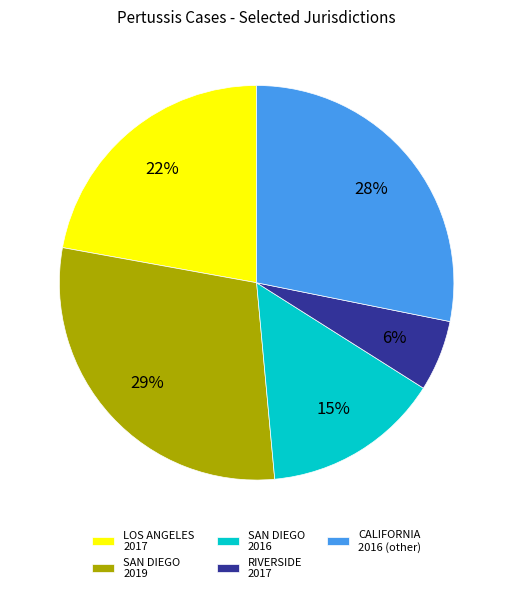

Rank the categories by value from lowest to highest.

RIVERSIDE 2017, SAN DIEGO 2016, LOS ANGELES 2017, CALIFORNIA 2016 (other), SAN DIEGO 2019